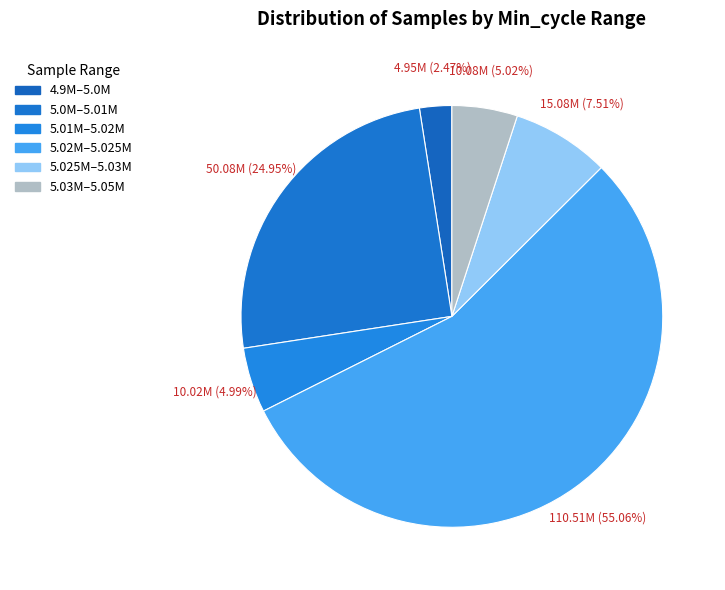

Count the number of slices in the pie.

6